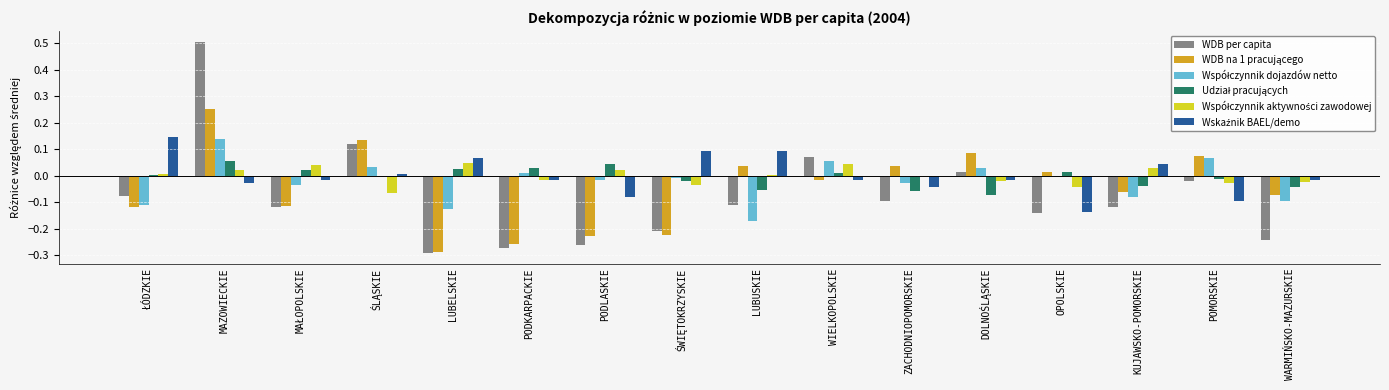

Is it true that WDB per capita equals -0.0 at ŁÓDZKIE?

False